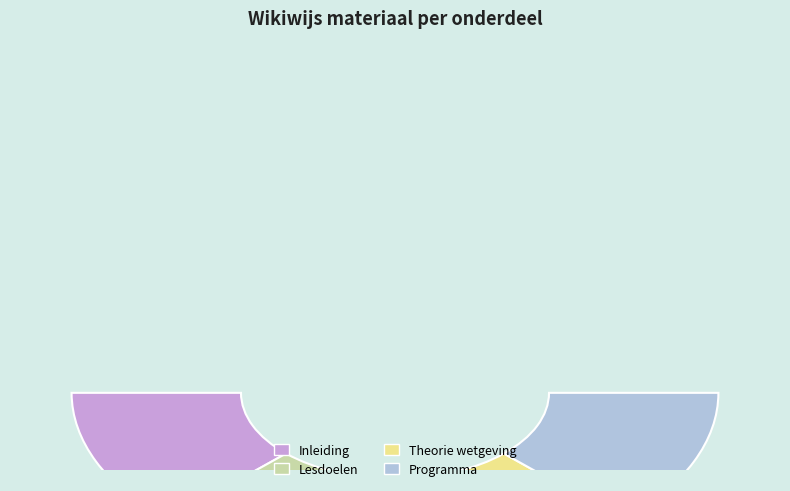

Rank the categories by value from lowest to highest.

Lesdoelen, Inleiding, Theorie wetgeving, Programma